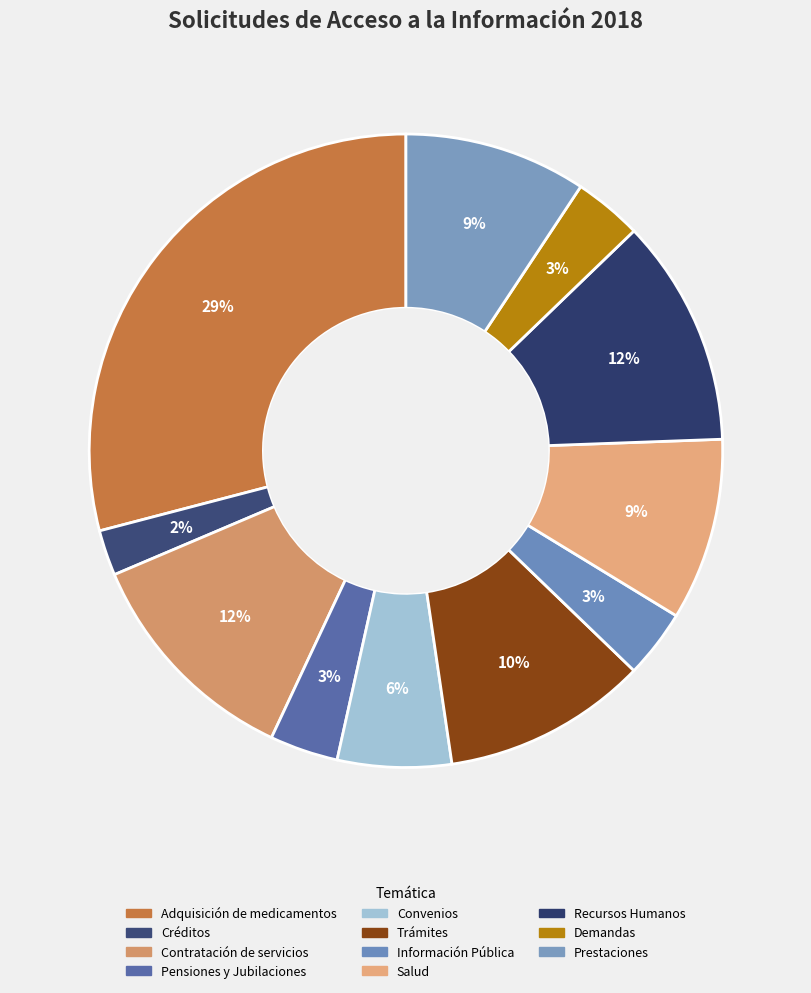

Which slice is the largest?

Adquisición de medicamentos